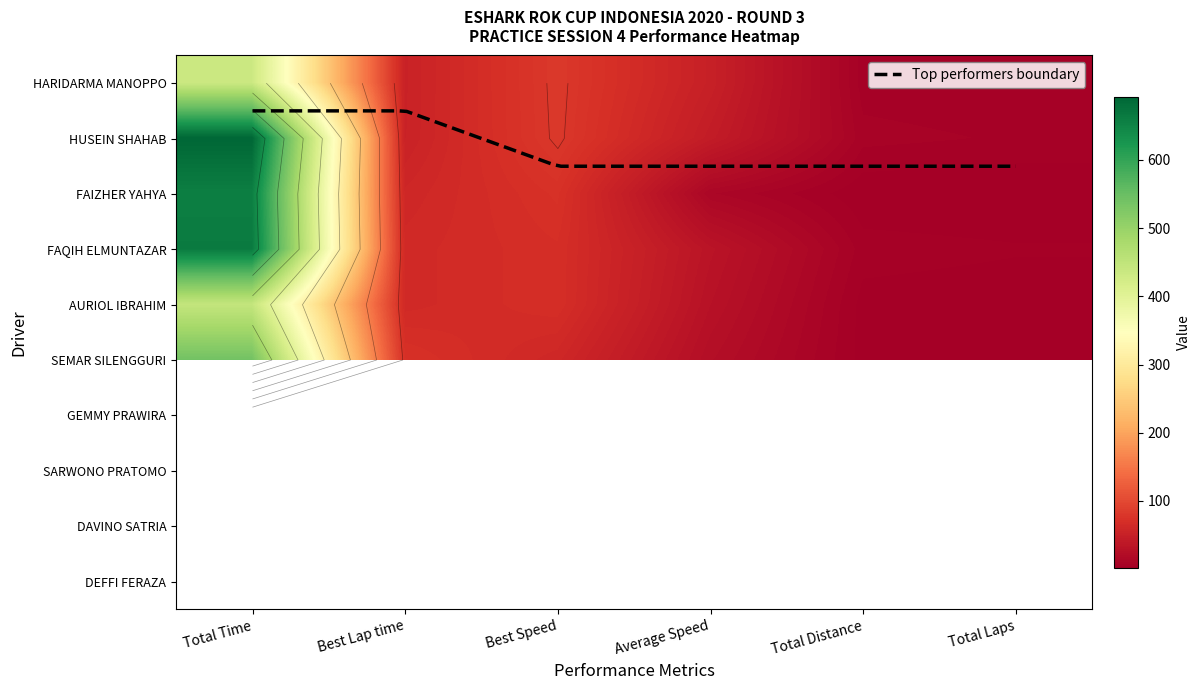

How many values in the SEMAR SILENGGURI series exceed 59?

3